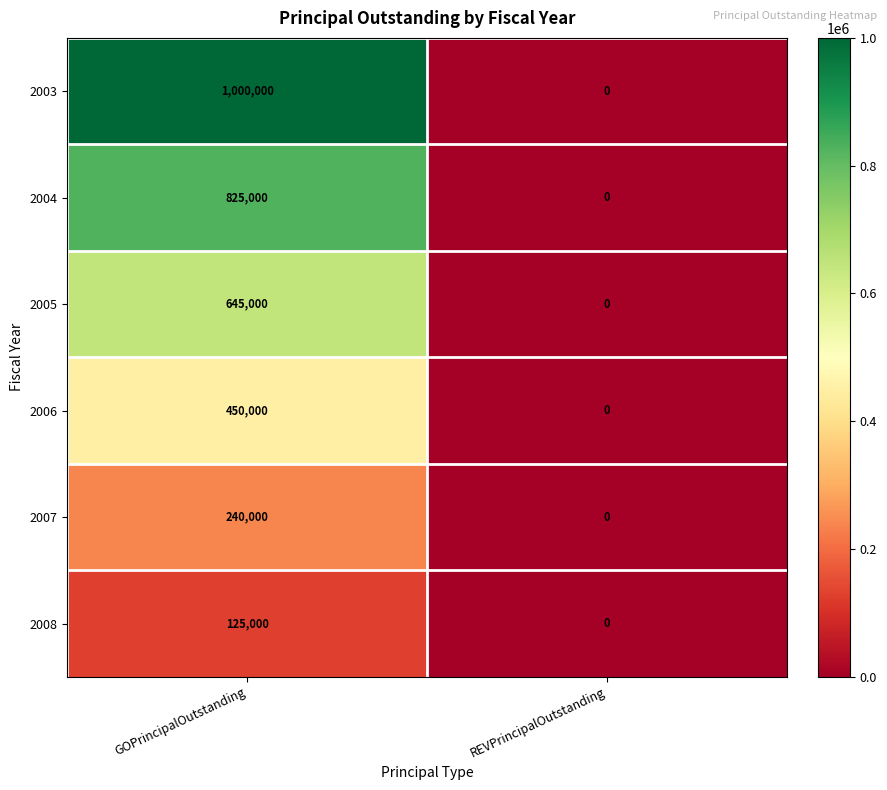

Rank the series by their maximum value, from highest to lowest.

2003, 2004, 2005, 2006, 2007, 2008